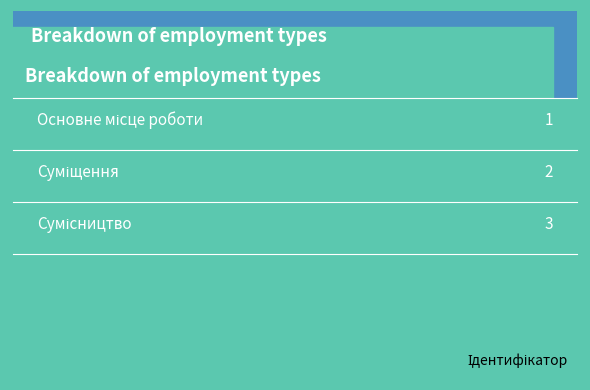

How many bars are there in total?

3